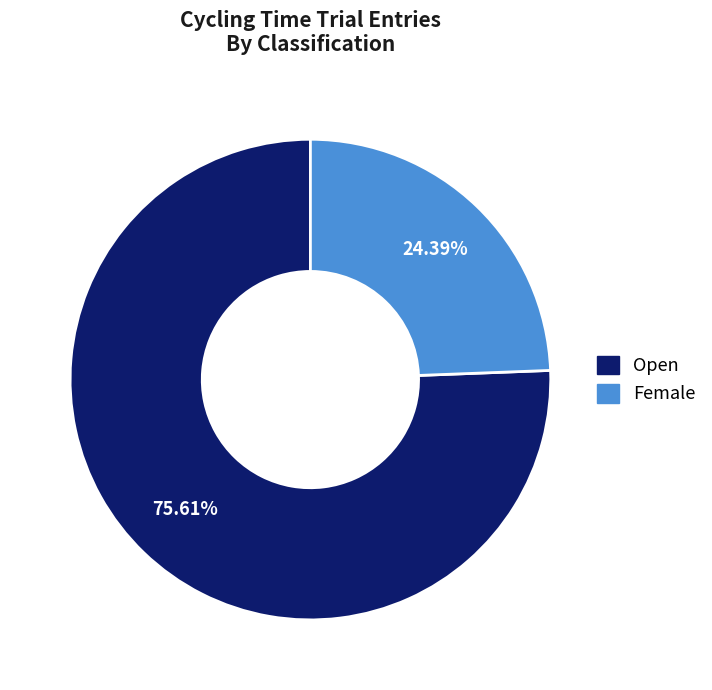

What percentage do Open and Female together represent?

100.0%